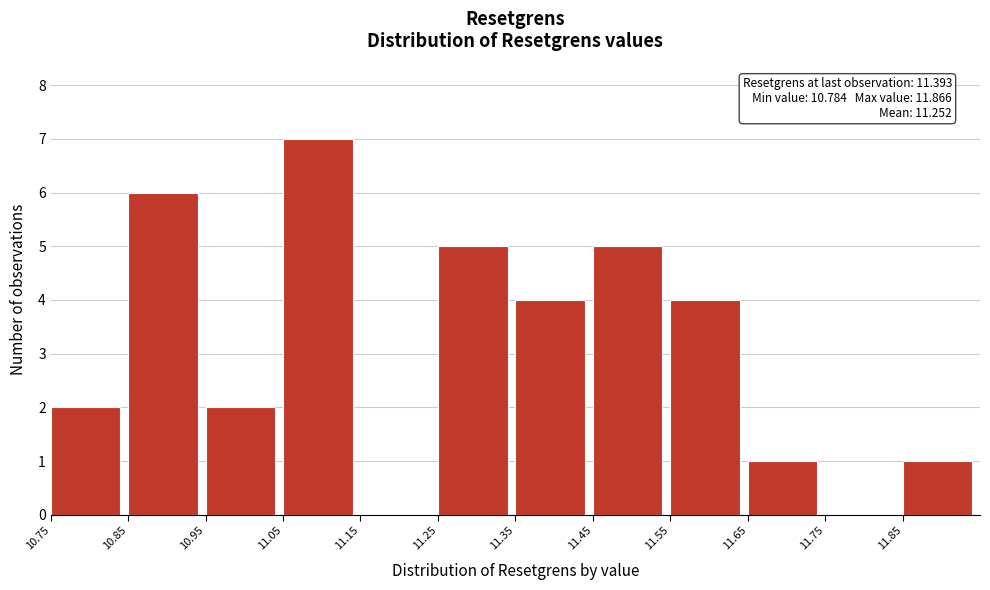

Over which range of the x-axis is the bar tallest?

11.05 to 11.15